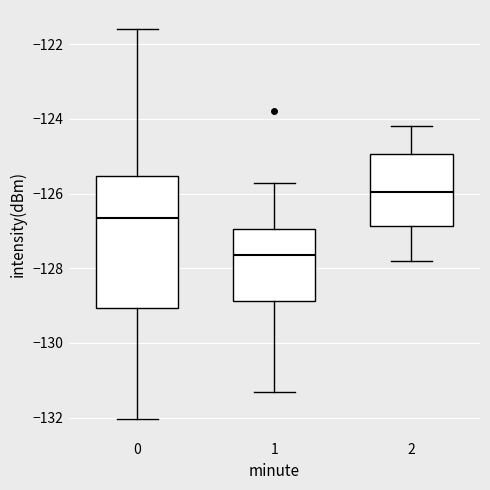

Comparing the boxes themselves (not the whiskers), which one is the tallest?

0